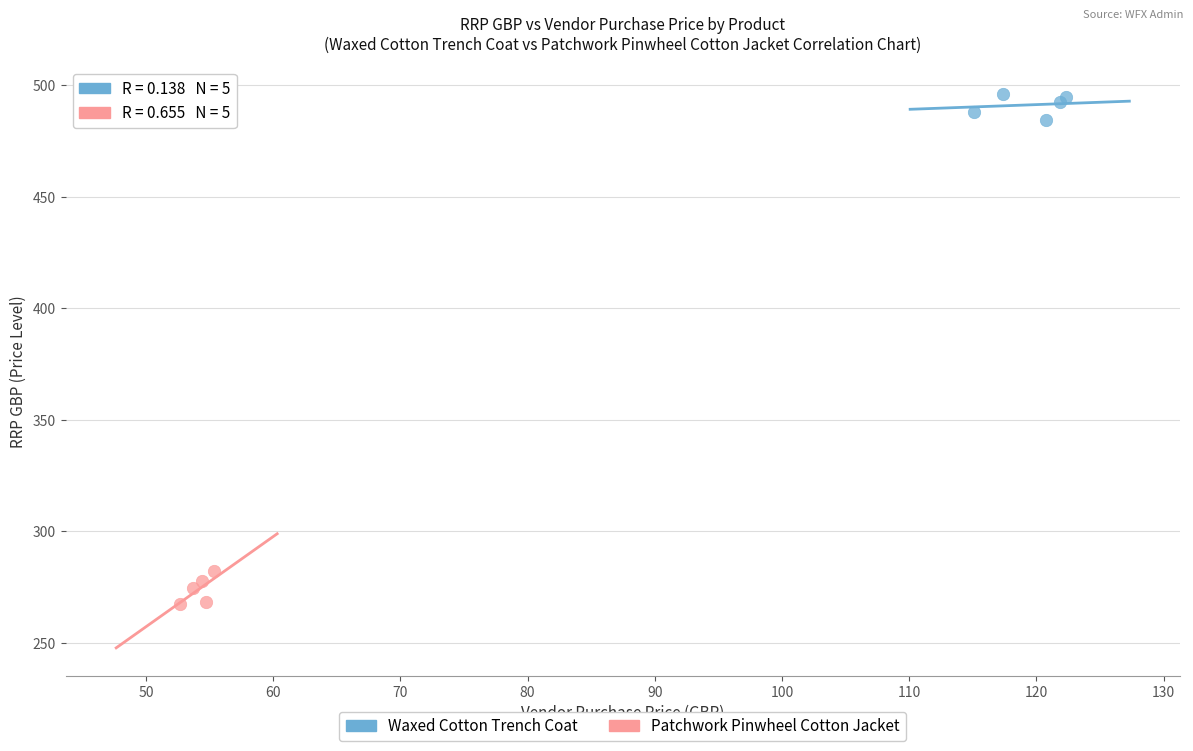

Which series reaches the minimum Y coordinate?

Patchwork Pinwheel Cotton Jacket